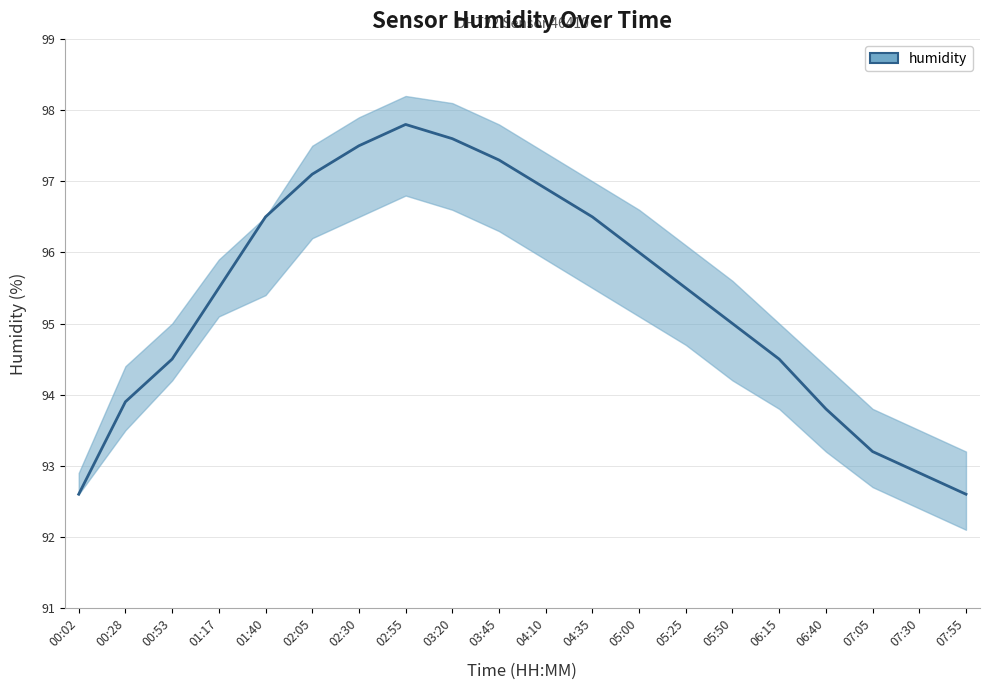

List the labels in order of value, smallest first.

00:02, 07:55, 07:30, 07:05, 06:40, 00:28, 00:53, 06:15, 05:50, 01:17, 05:25, 05:00, 01:40, 04:35, 04:10, 02:05, 03:45, 02:30, 03:20, 02:55